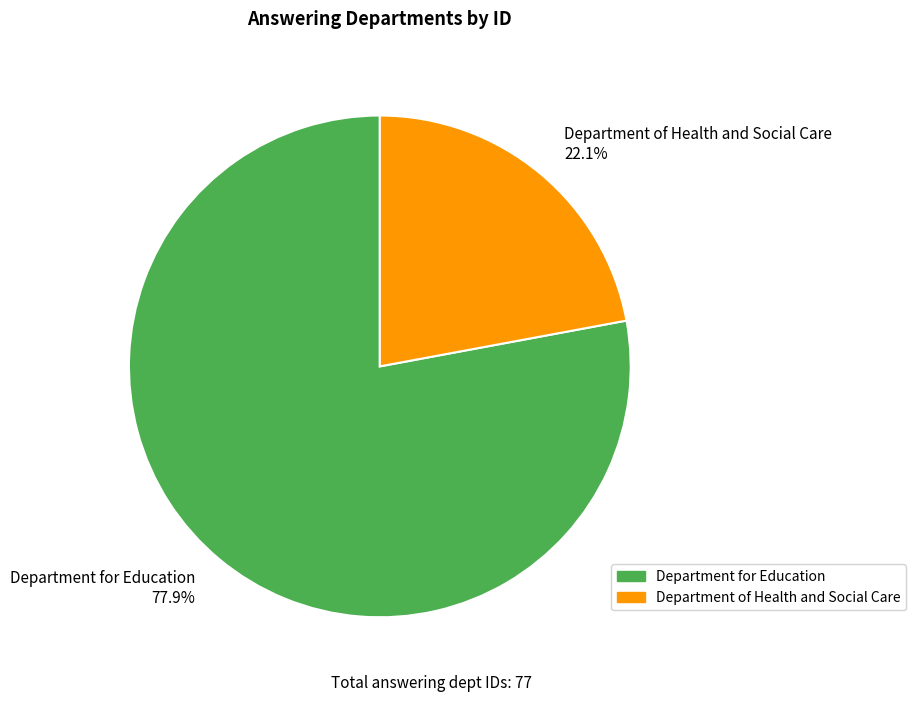

Which category has the smallest portion of the pie?

Department of Health and Social Care